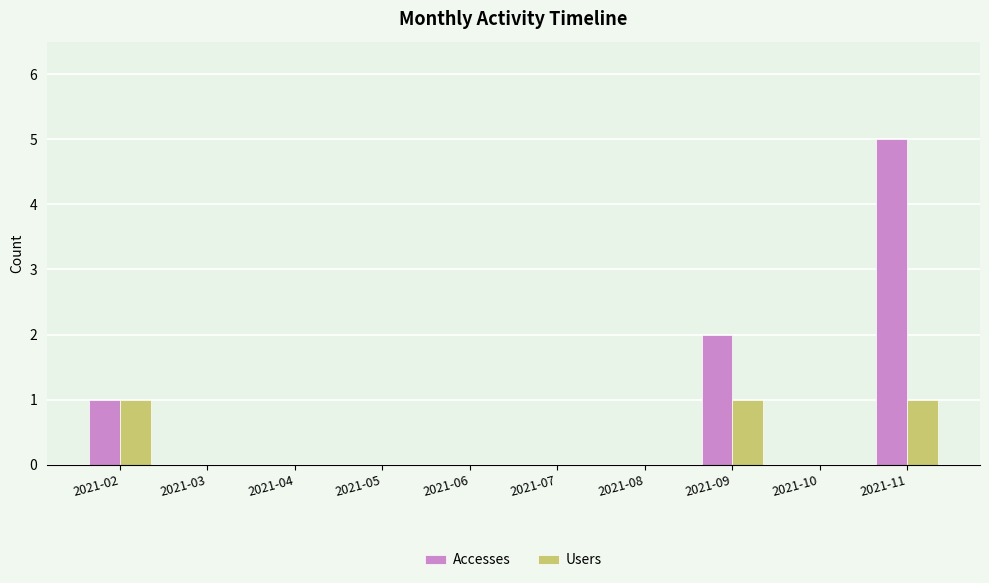

Which series has the largest total across all categories?

Accesses